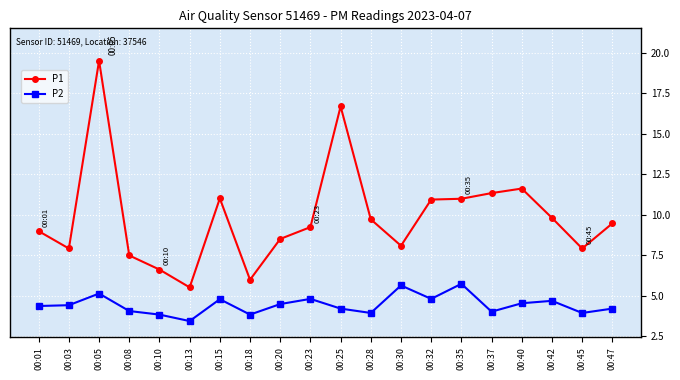

What is the minimum value for P1?

5.5